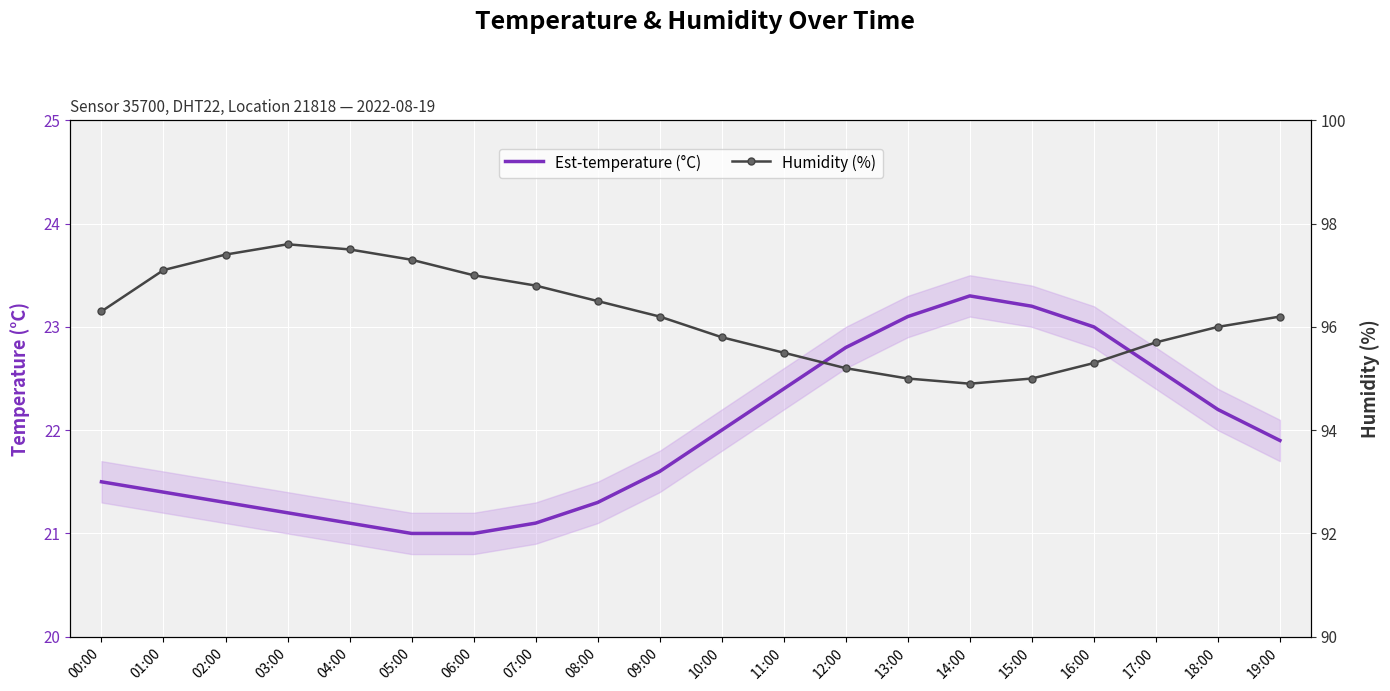

What are all the series names shown in the legend?

Est-temperature (°C), Humidity (%)